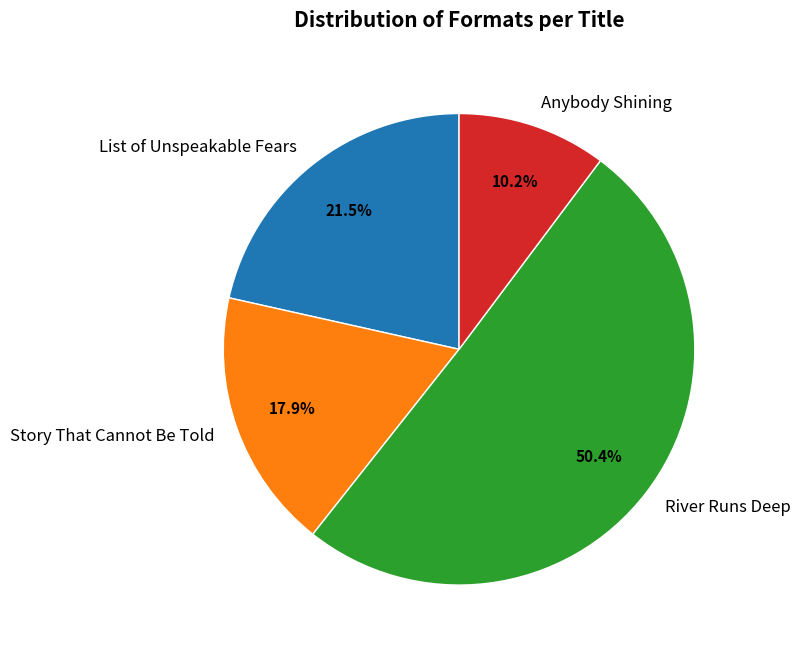

Is there any slice that represents more than half of the pie?

Yes